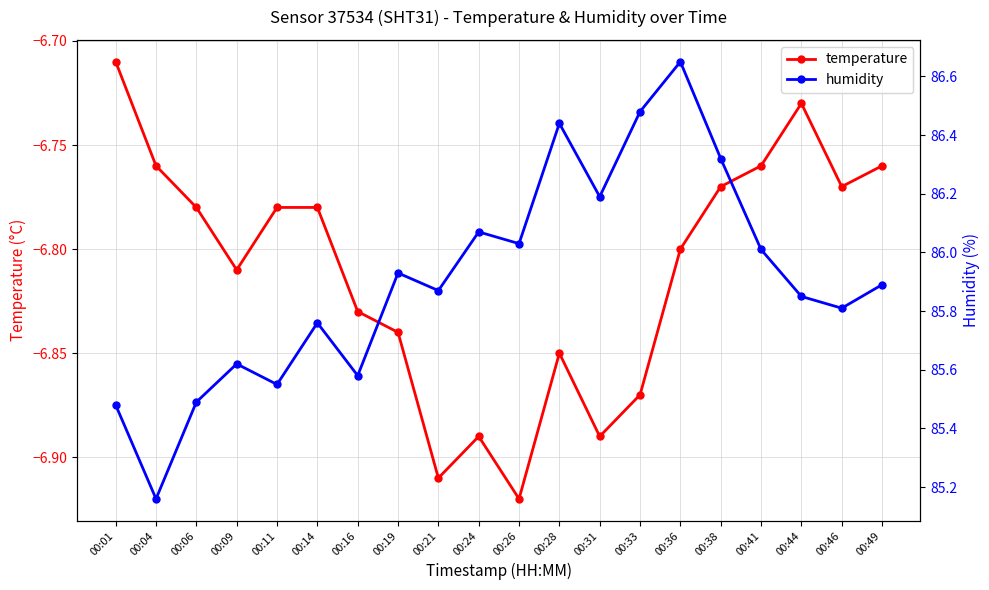

At which category does temperature reach its first local valley?

00:09